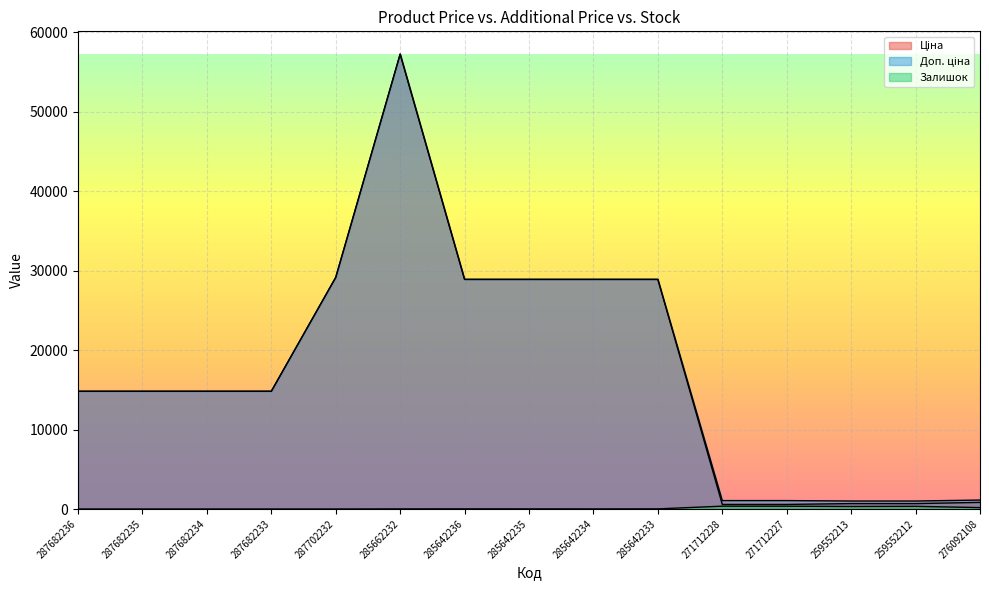

Between 287682236 and 287702232, which series saw the biggest shift?

Ціна